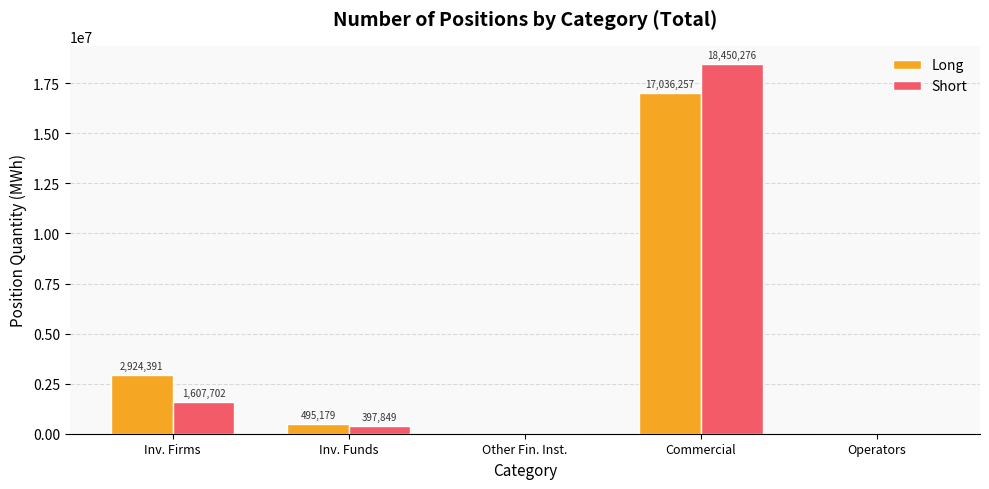

What is the total value across all series at Inv. Firms?

4532093